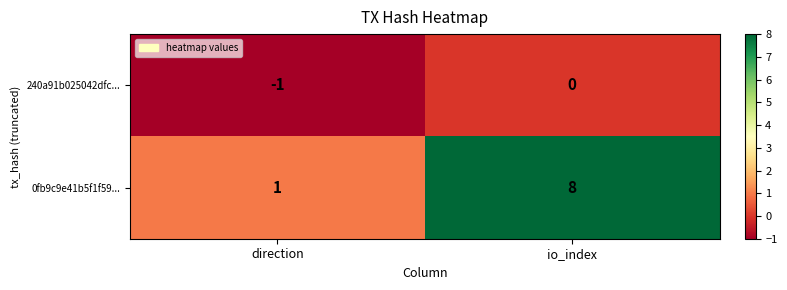

True or false: 240a91b025042dfc... has a value of -2 at direction.

False